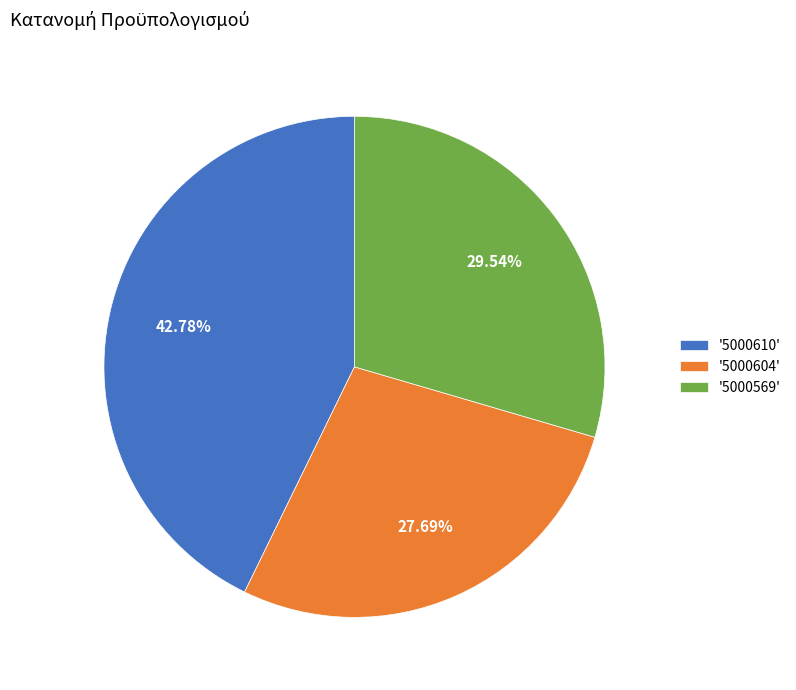

How many segments does this pie chart have?

3